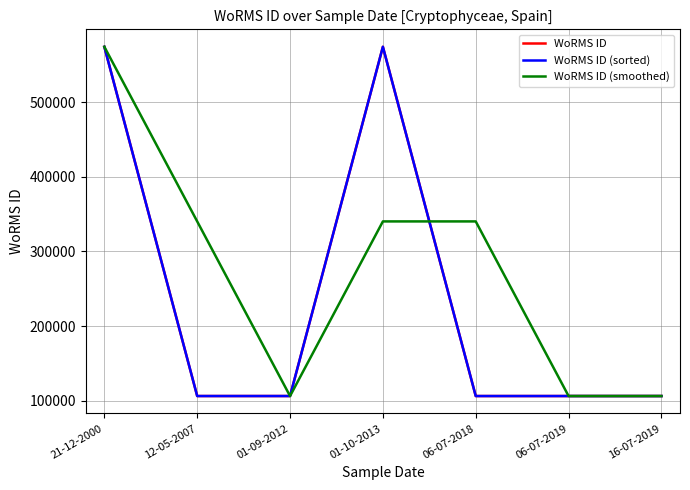

What is the maximum value shown in the chart?

573955